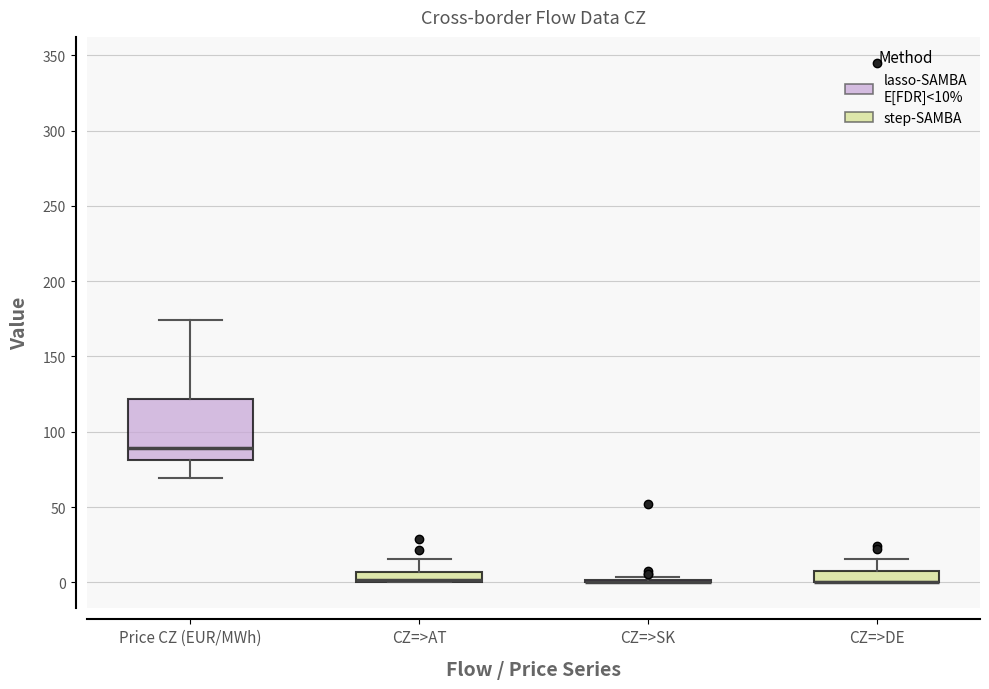

Where does the upper whisker of the box for Price CZ (EUR/MWh) end on the y-axis? The values are not printed on the chart, so give them approximately, as read against the axis.

175